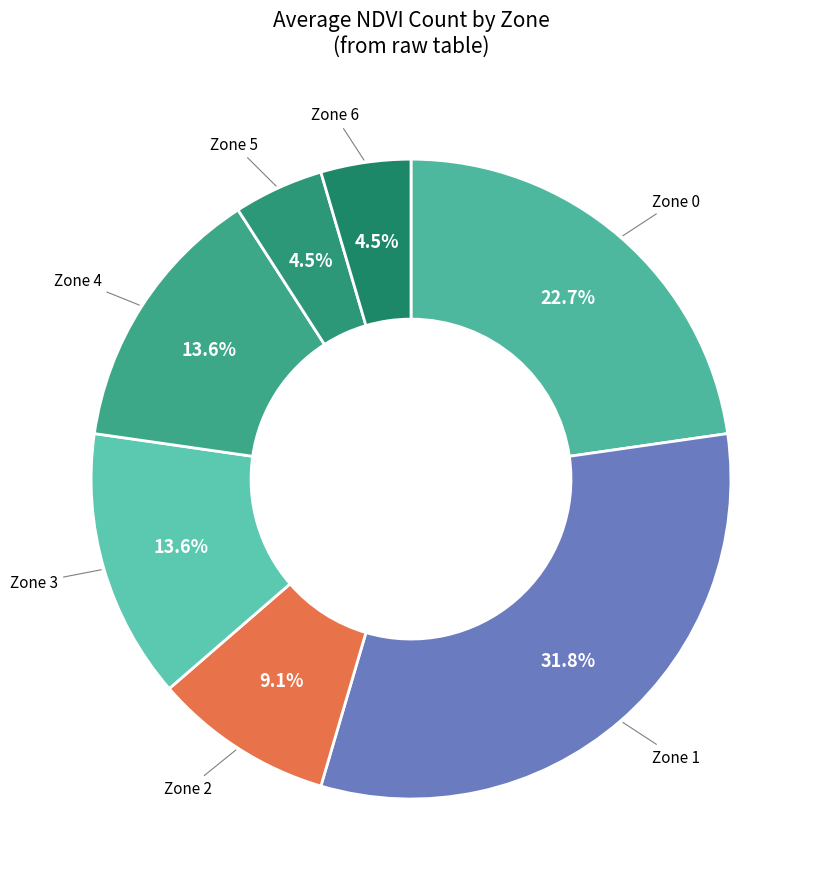

Is it true that Zone 3 is 6% of the pie?

False